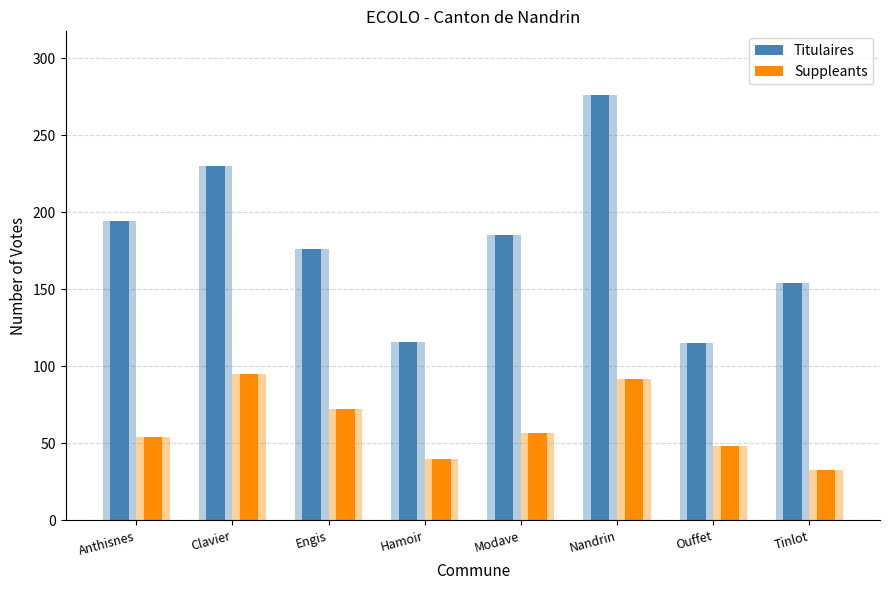

Which category has the highest value across all series?

Nandrin